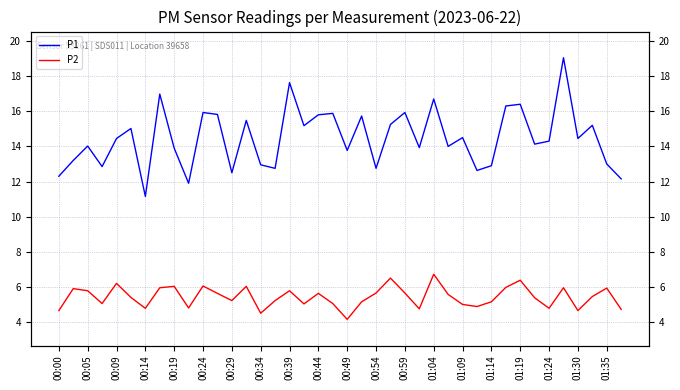

At which label does P1 first exceed 14?

00:05